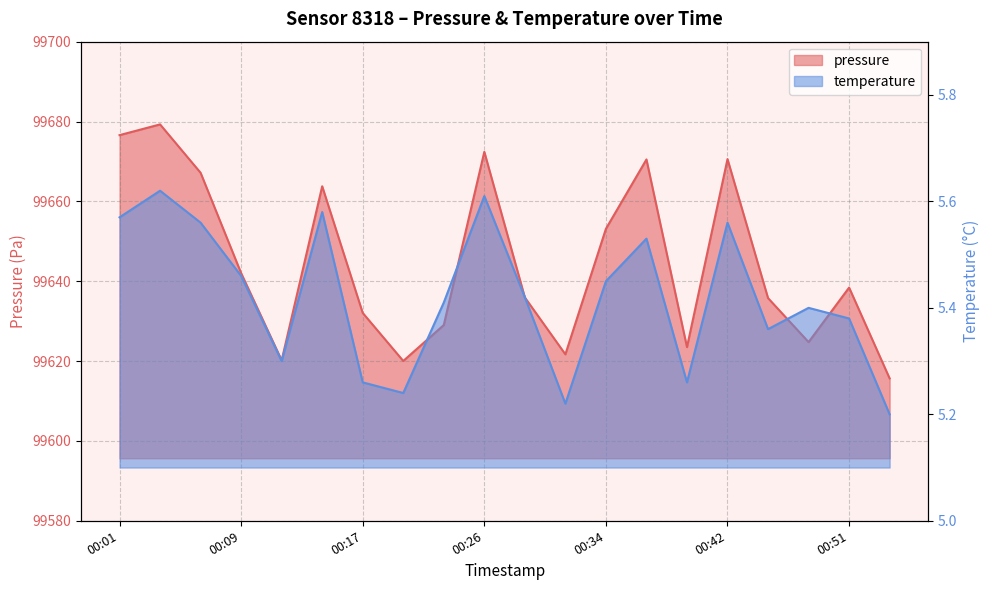

What is the value of the pressure point at the 6th from the left?

99663.8